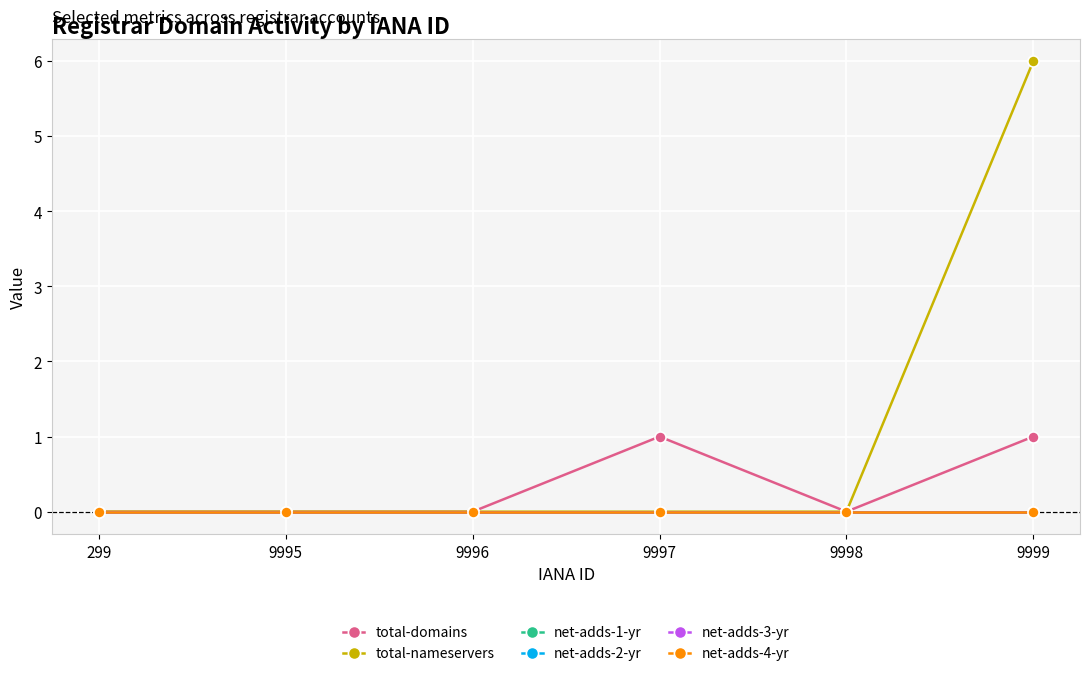

True or false: net-adds-1-yr and total-nameservers intersect in this chart.

False